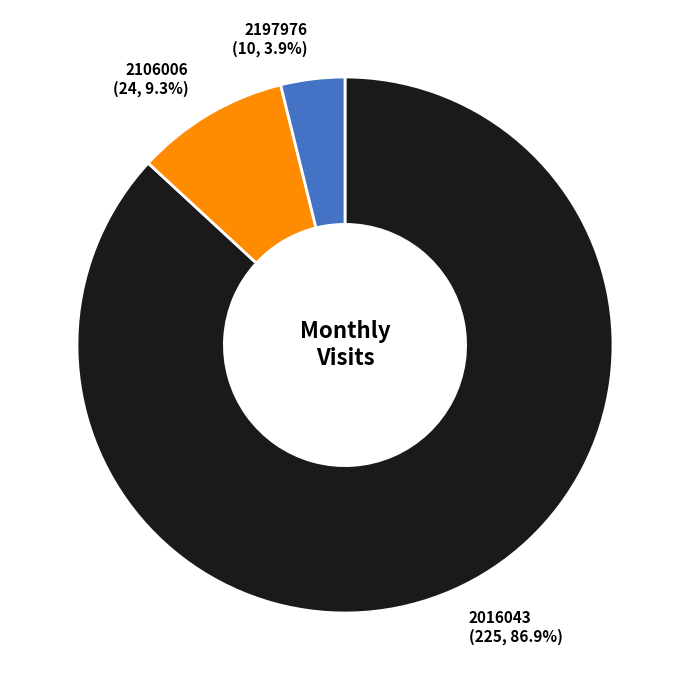

Is there a majority slice in this chart?

Yes